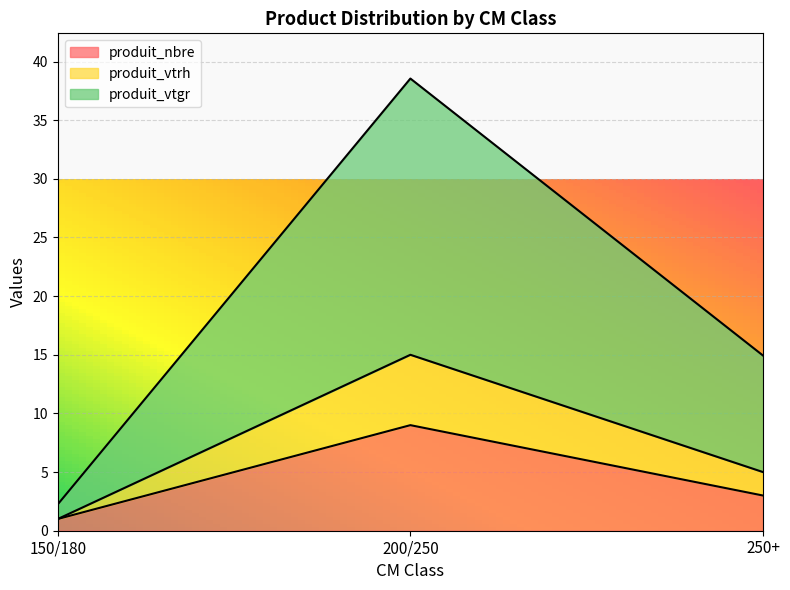

How many categories are shown in the chart?

3